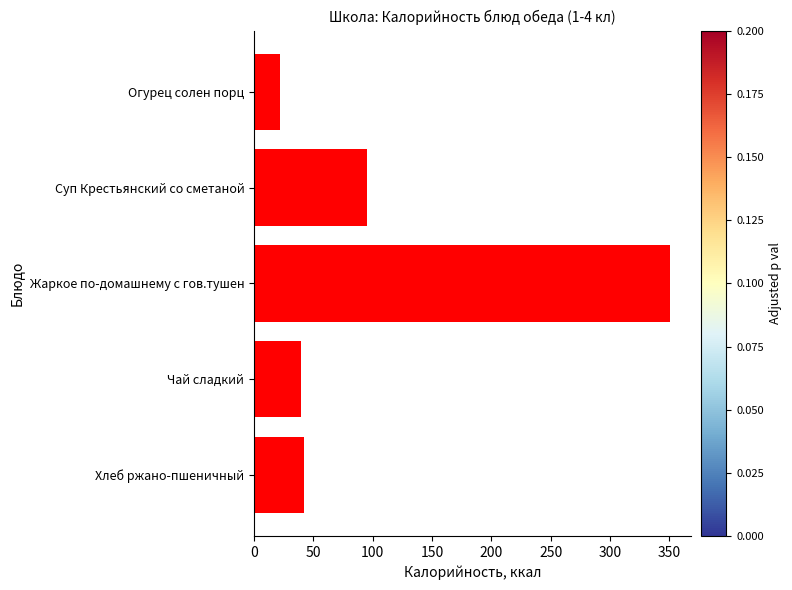

The value at Суп Крестьянский со сметаной is 34.8. True or false?

False